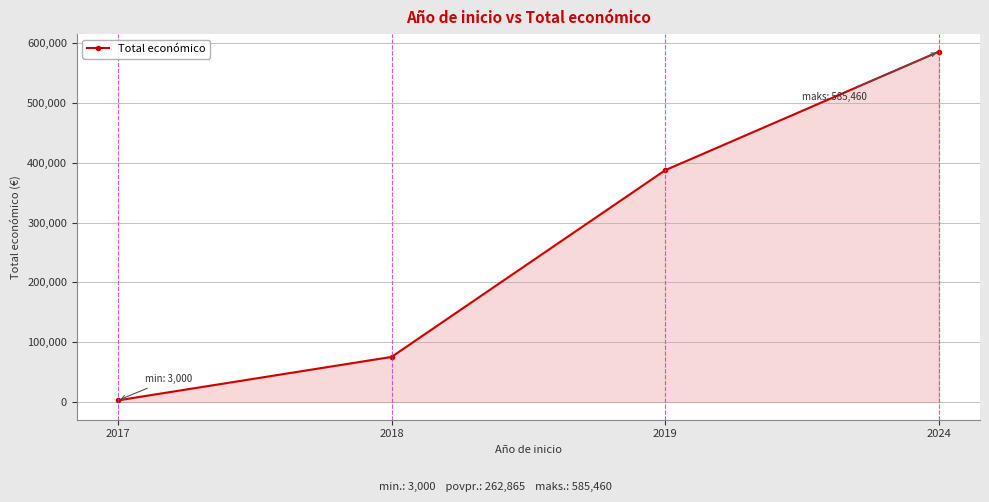

What is the smallest value displayed?

3000